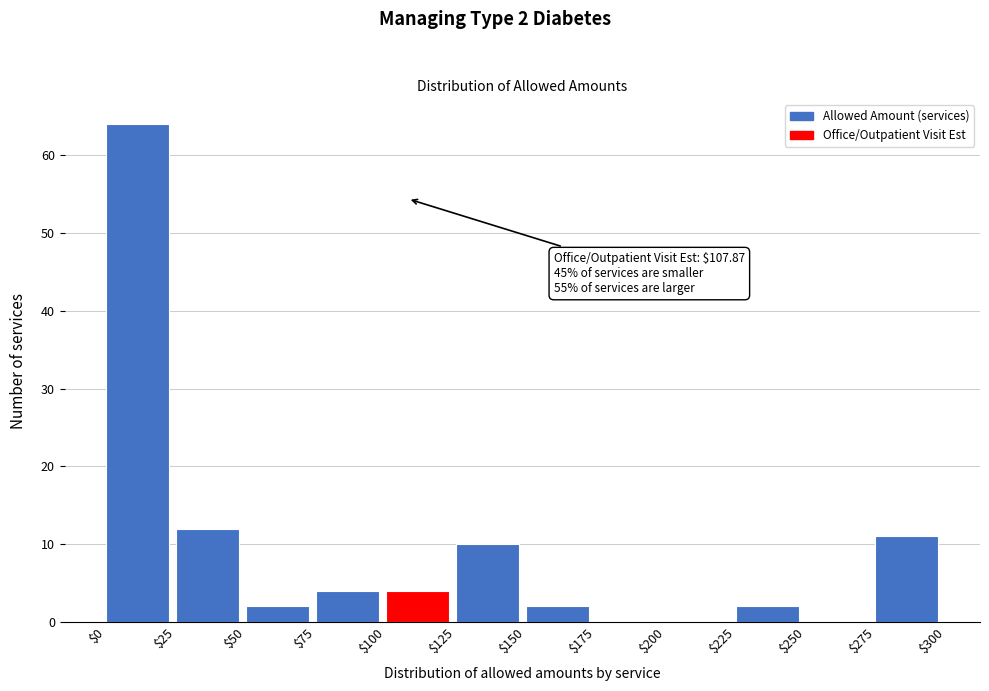

Which range on the x-axis has the tallest bar?

$0 to $25